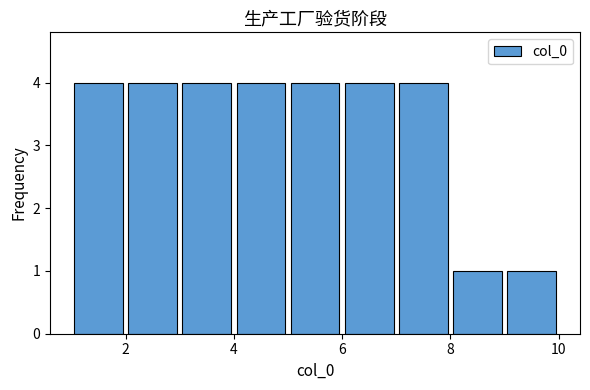

Reading left to right, list every bar in this chart as the range it spans on the x-axis followed by its height. The values are not printed on the chart, so give them approximately, as read against the axis.

1 to 2: 4
2 to 3: 4
3 to 4: 4
4 to 5: 4
5 to 6: 4
6 to 7: 4
7 to 8: 4
8 to 9: 1
9 to 10: 1